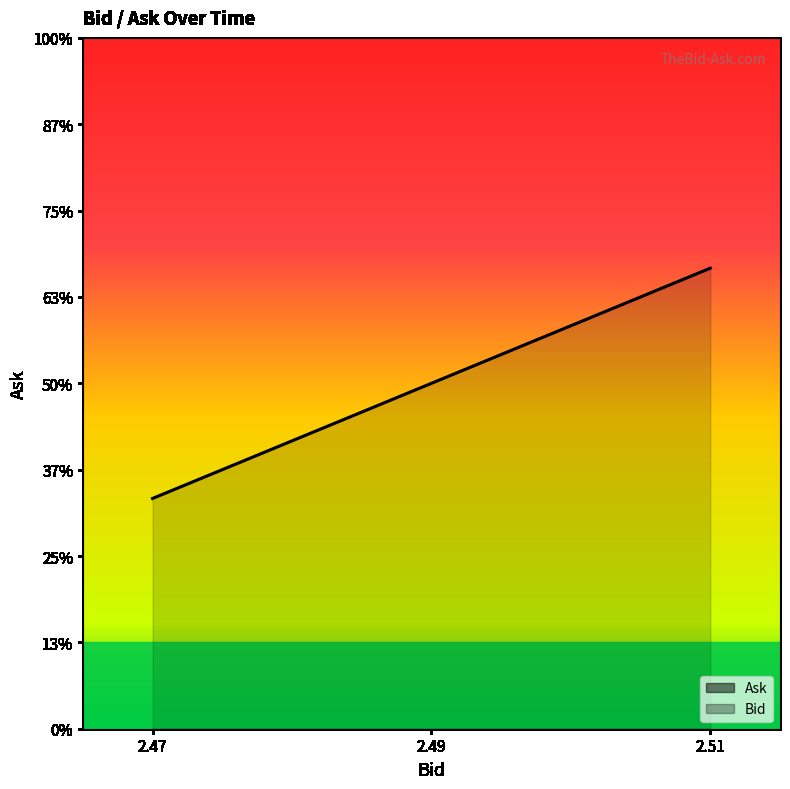

What are all the series names shown in the legend?

Bid, Ask